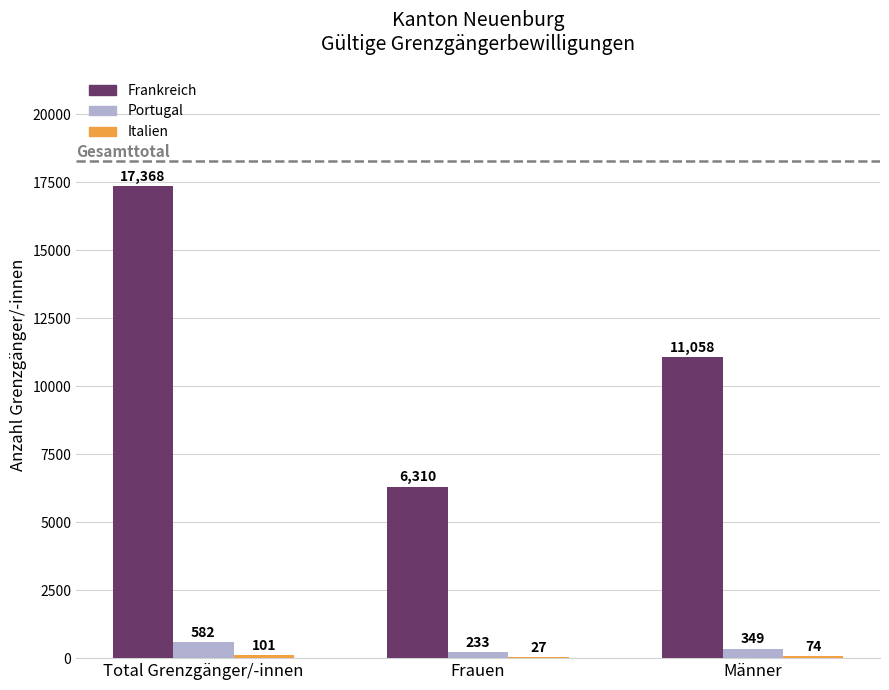

At which label does Frankreich reach its peak?

Total Grenzgänger/-innen